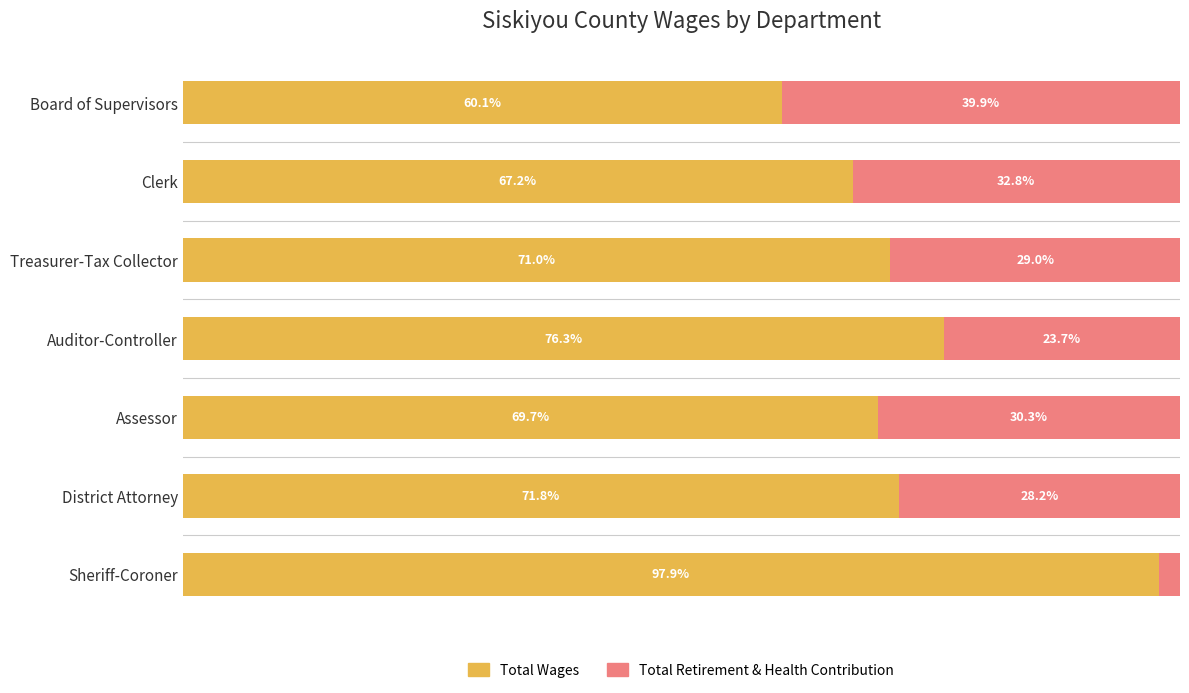

Which category has the highest value in the Total Wages series?

Sheriff-Coroner